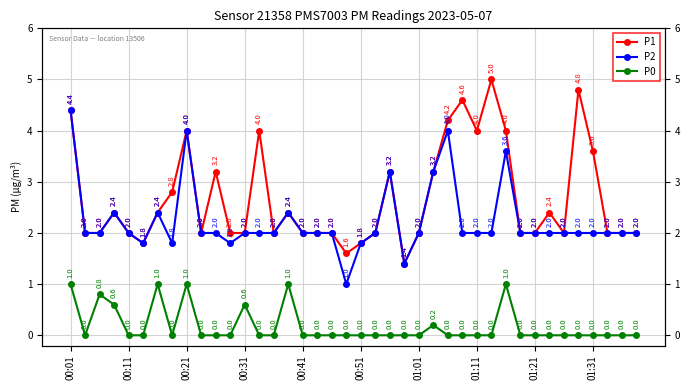

True or false: P0 has more than 0 interior local peaks.

True